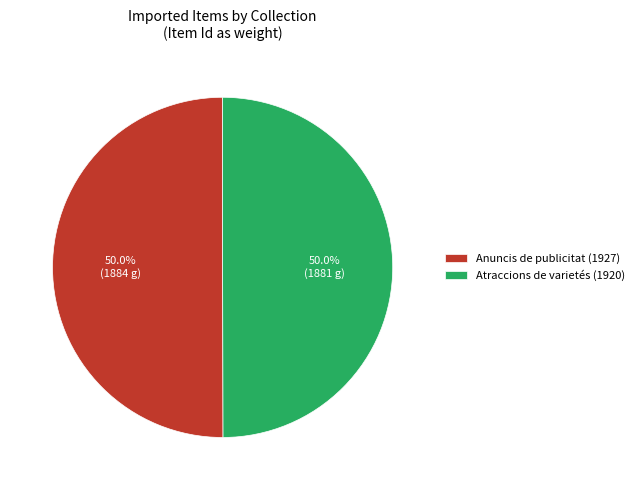

How much of the chart is everything except Atraccions de varietés (1920)?

50.0%